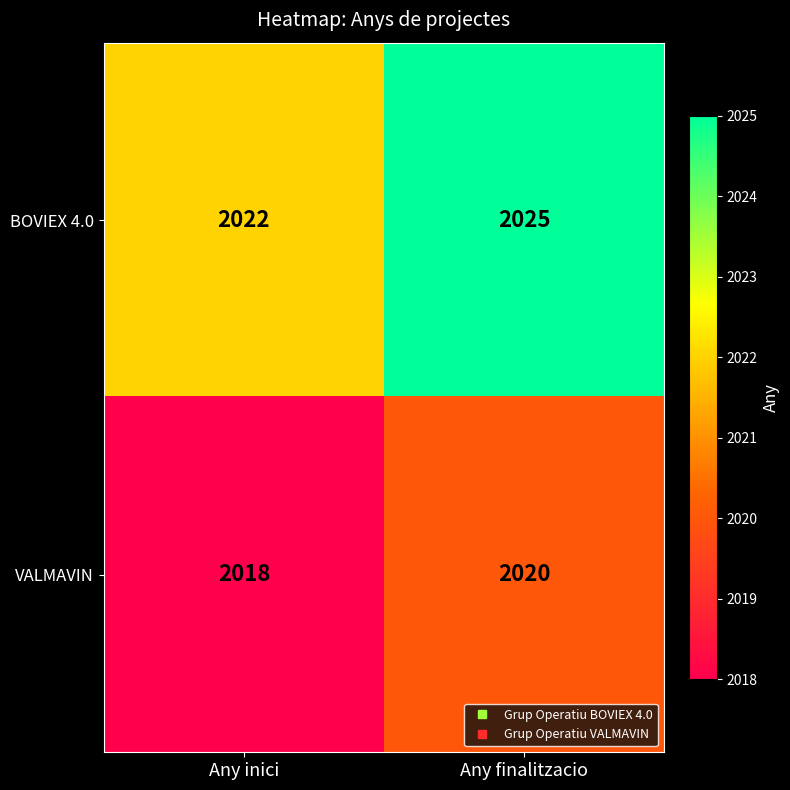

What is the total value across all series at Any finalitzacio?

4045